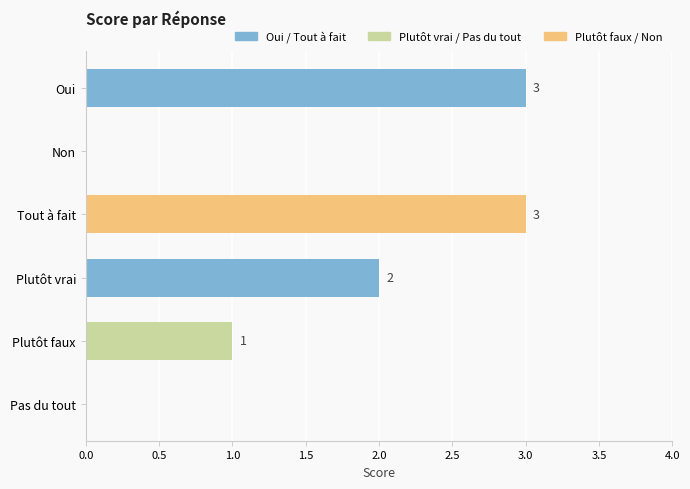

How many series are shown in this chart?

1